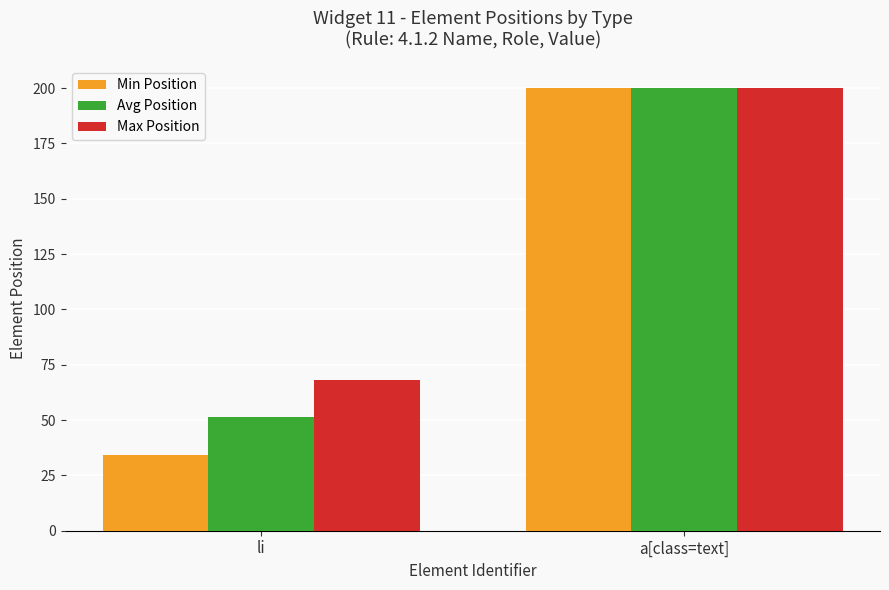

Between li and a[class=text], which series saw the biggest shift?

Min Position